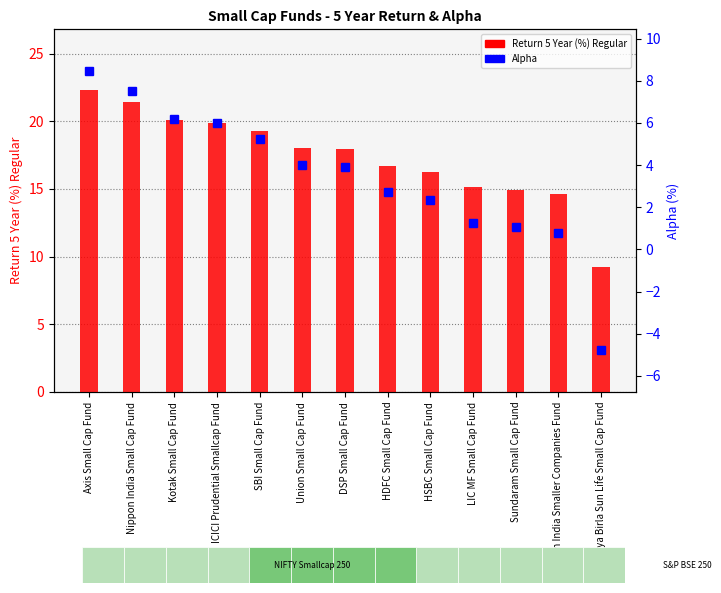

What is the total value across all series at Union Small Cap Fund?

22.0